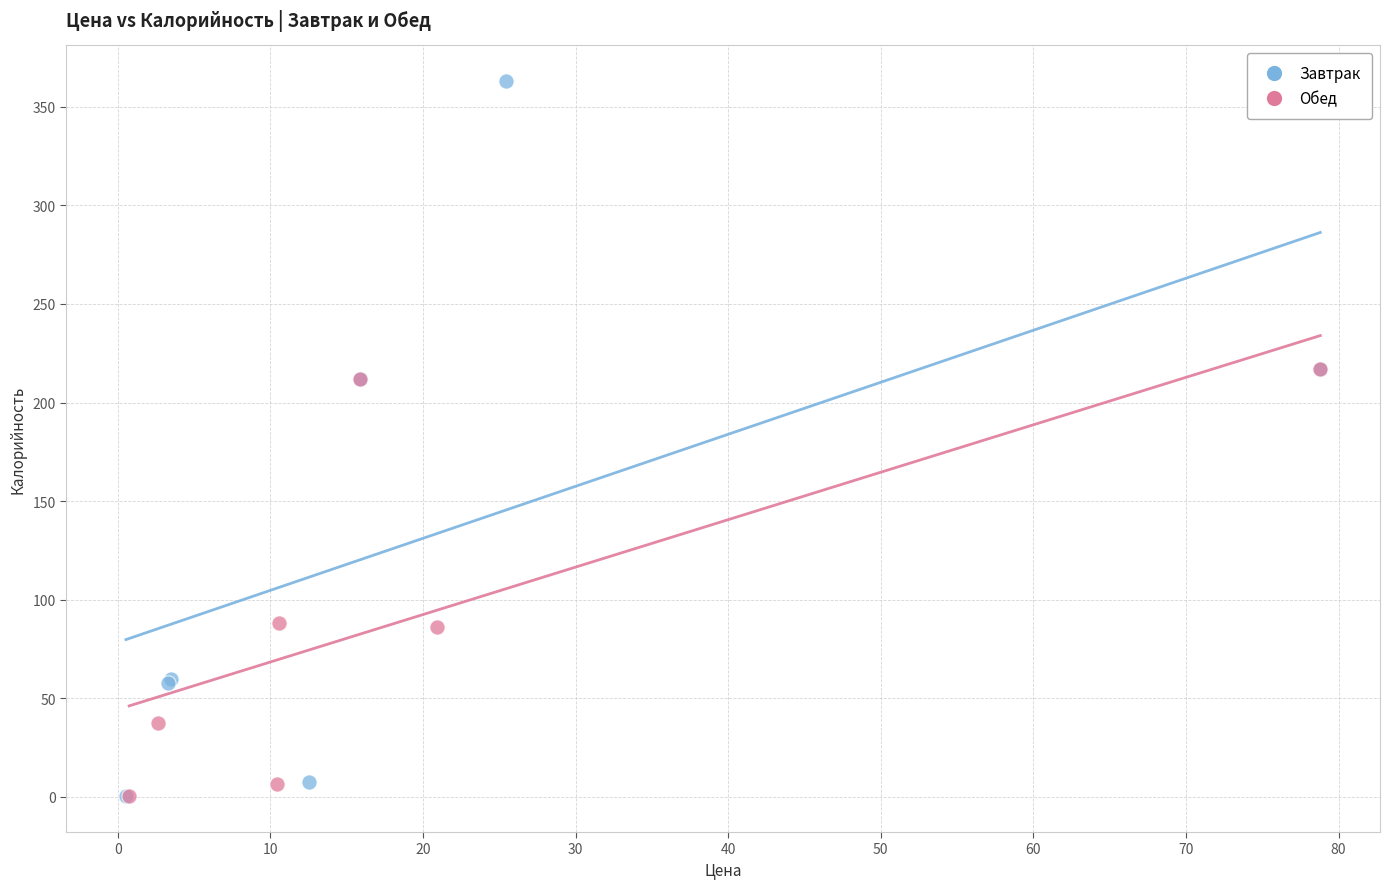

Which series has the widest spread of Y values?

Завтрак